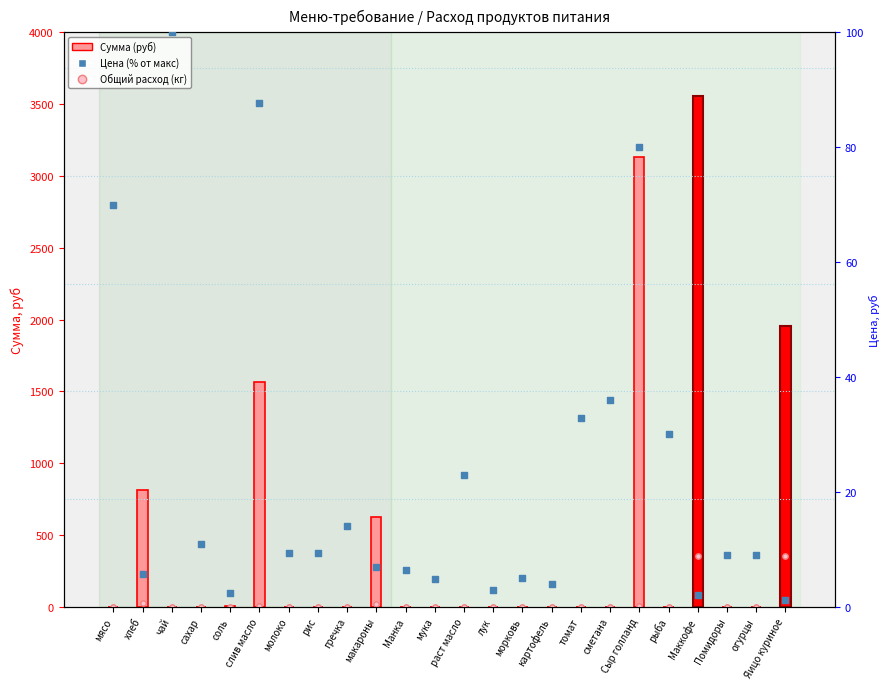

At how many categories does at least one series exceed 349?

6